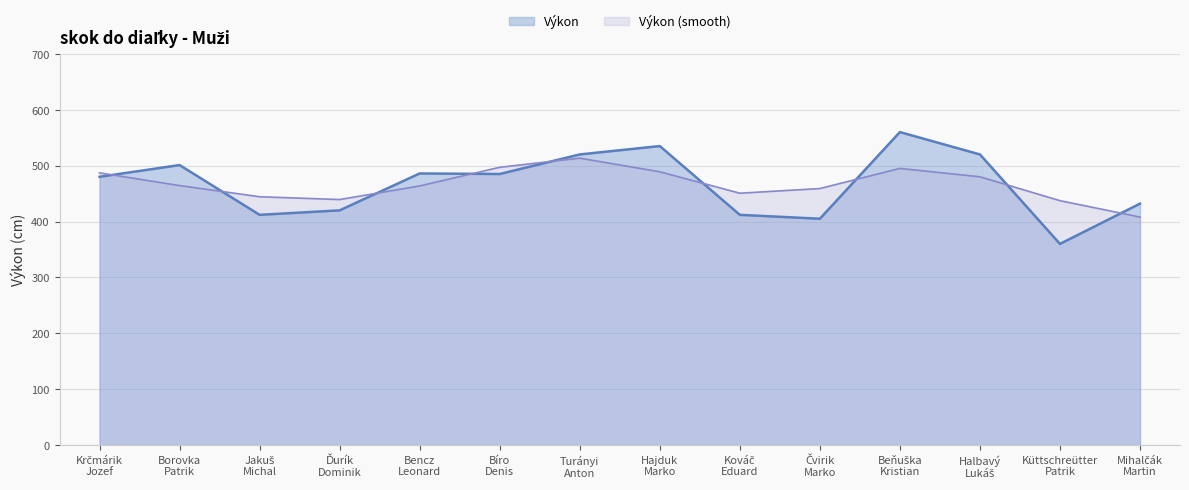

Reading right to left, list all the values displayed in this chart.

432	360	520	560	405	412	535	520	485	486	420	412	501	480